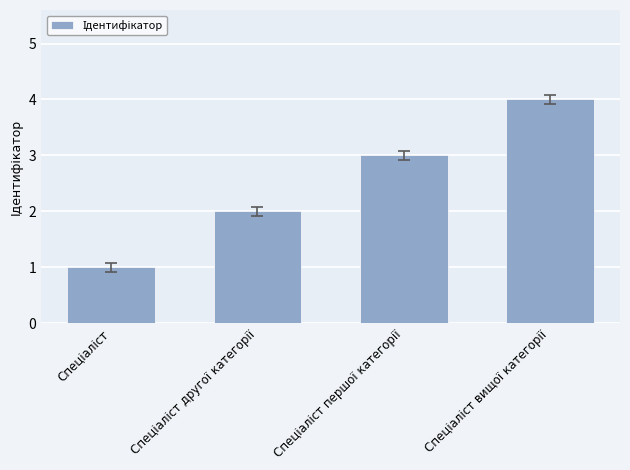

What is the difference between the maximum and minimum values?

3